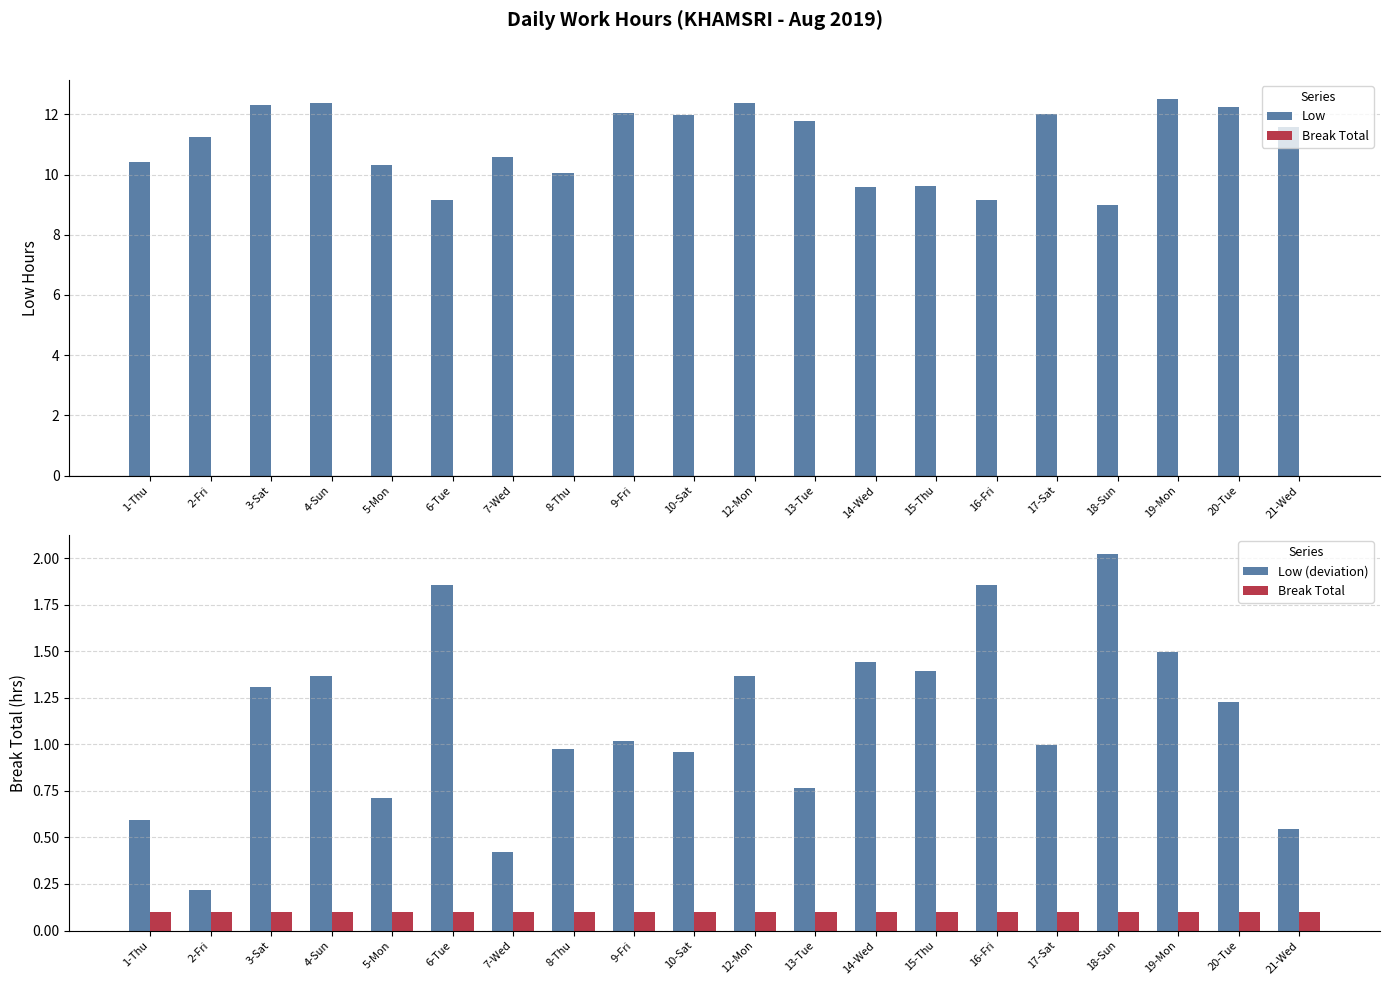

Rank the series at 8-Thu from highest to lowest value.

Low, Low (deviation), Break Total